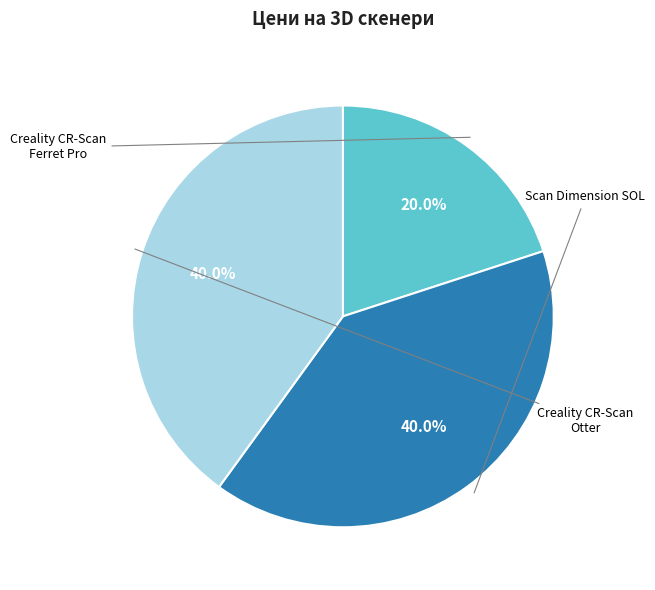

Is there any slice that represents more than half of the pie?

No